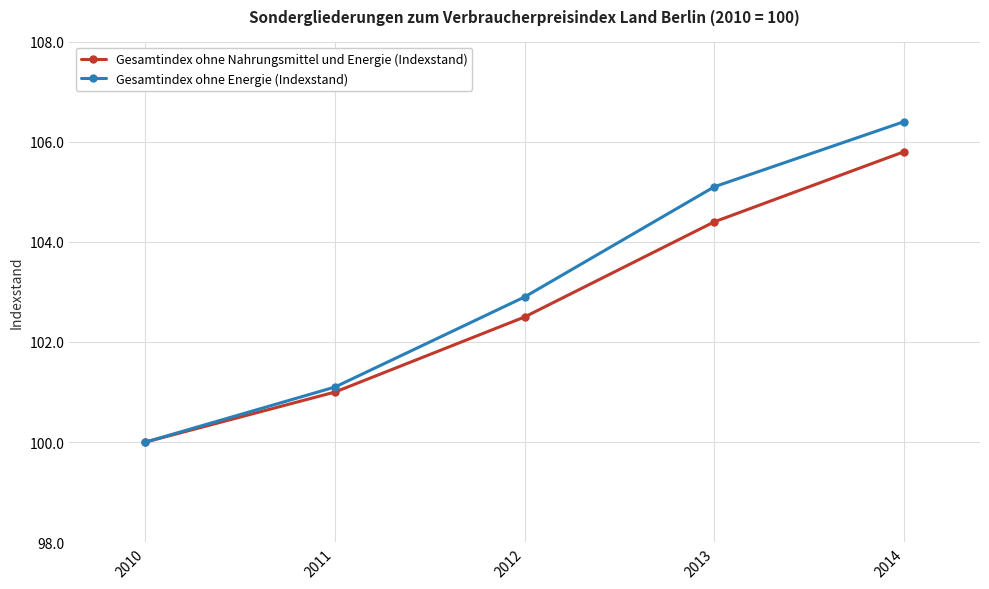

What are all the series names shown in the legend?

Gesamtindex ohne Nahrungsmittel und Energie (Indexstand), Gesamtindex ohne Energie (Indexstand)